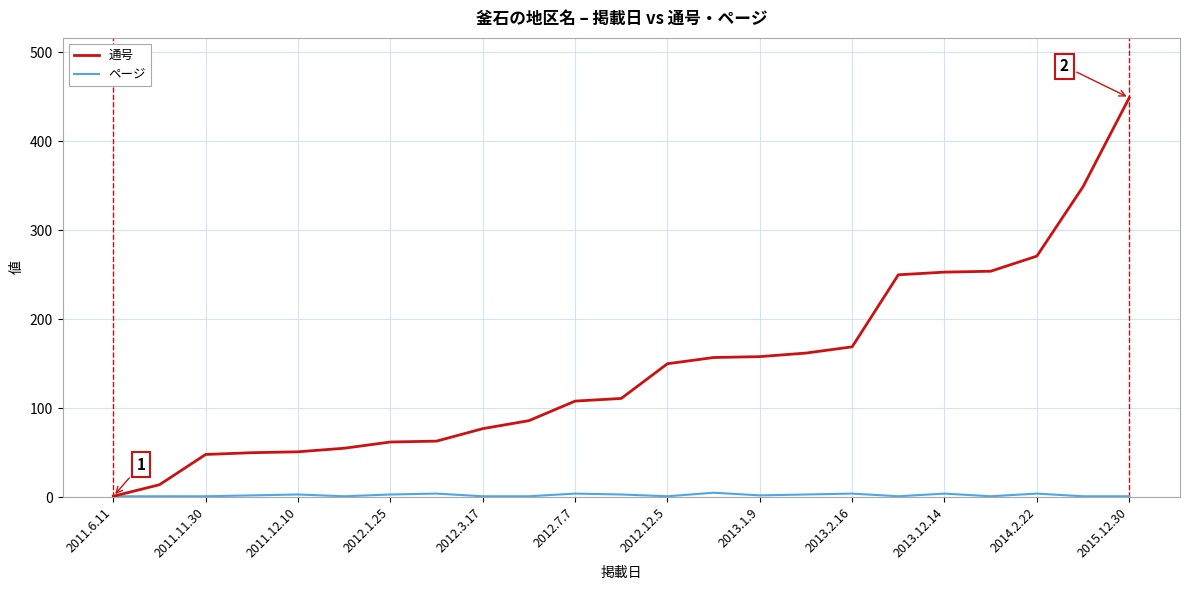

Which series has the widest spread of values?

通号